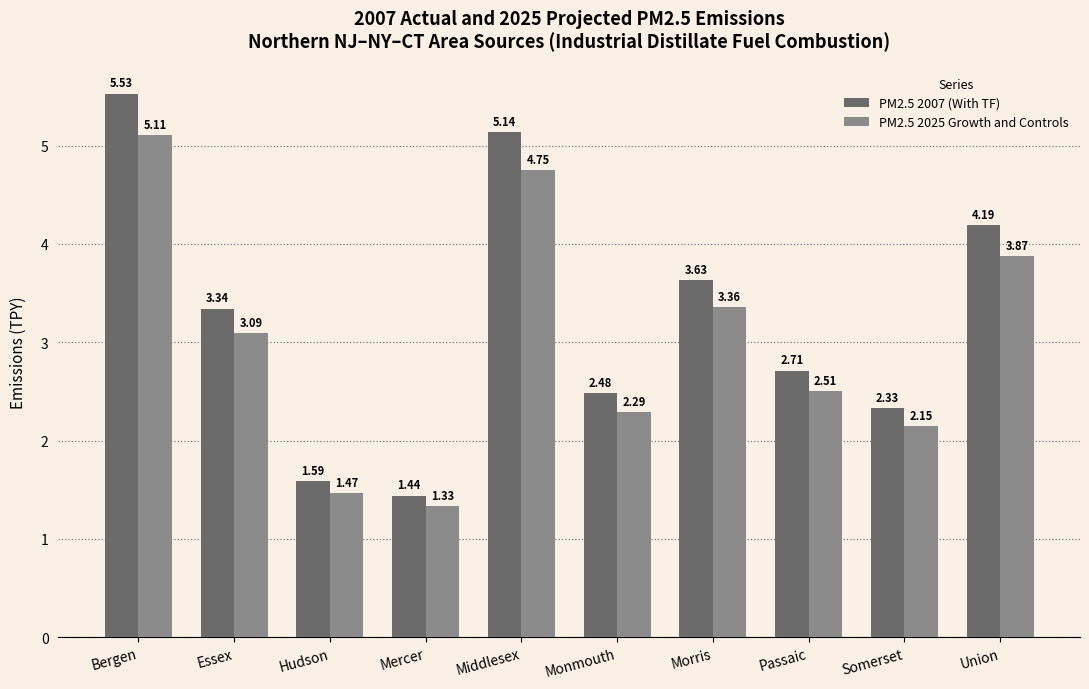

Is the value of PM2.5 2007 (With TF) at Middlesex greater than the value of PM2.5 2025 Growth and Controls at Somerset?

Yes